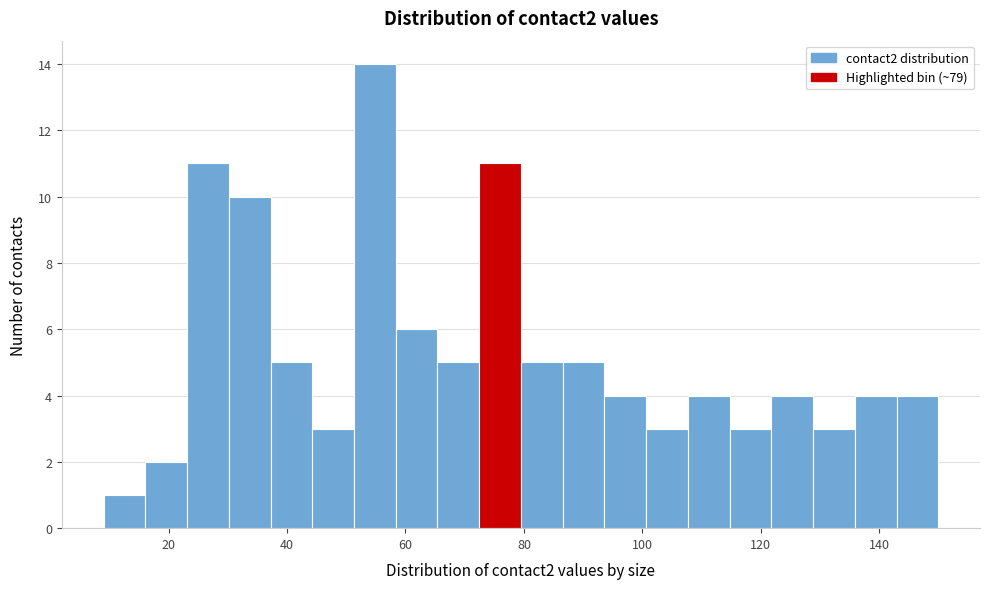

Around what value on the x-axis is the tallest bar? Give the approximate position of its centre, as read against the axis.

54